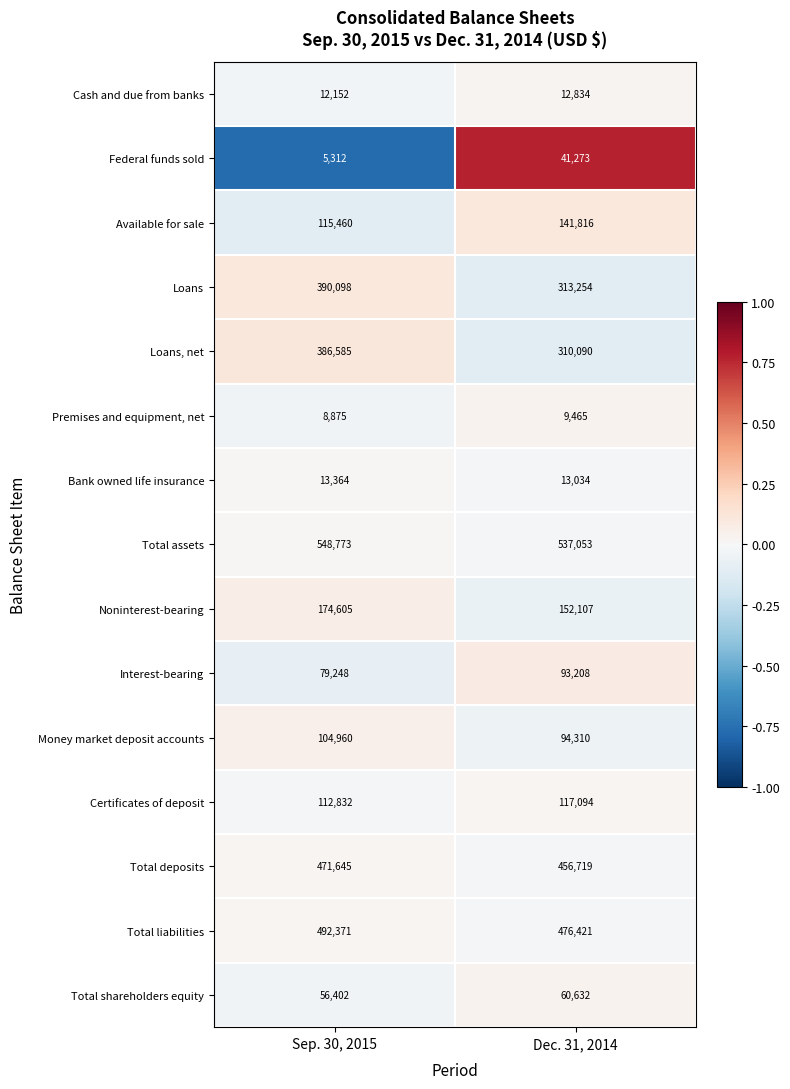

Which series has the largest total across all categories?

Total assets